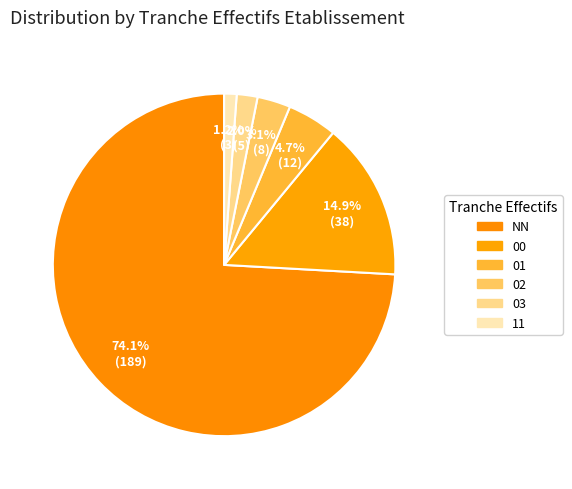

How many slices are in this pie chart?

6